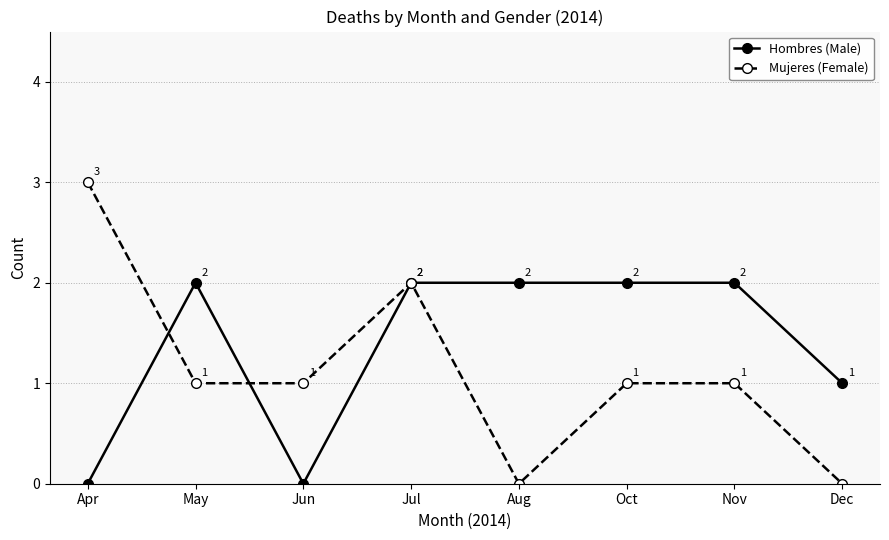

What is the difference between the maximum and minimum values in the Hombres (Male) series?

2